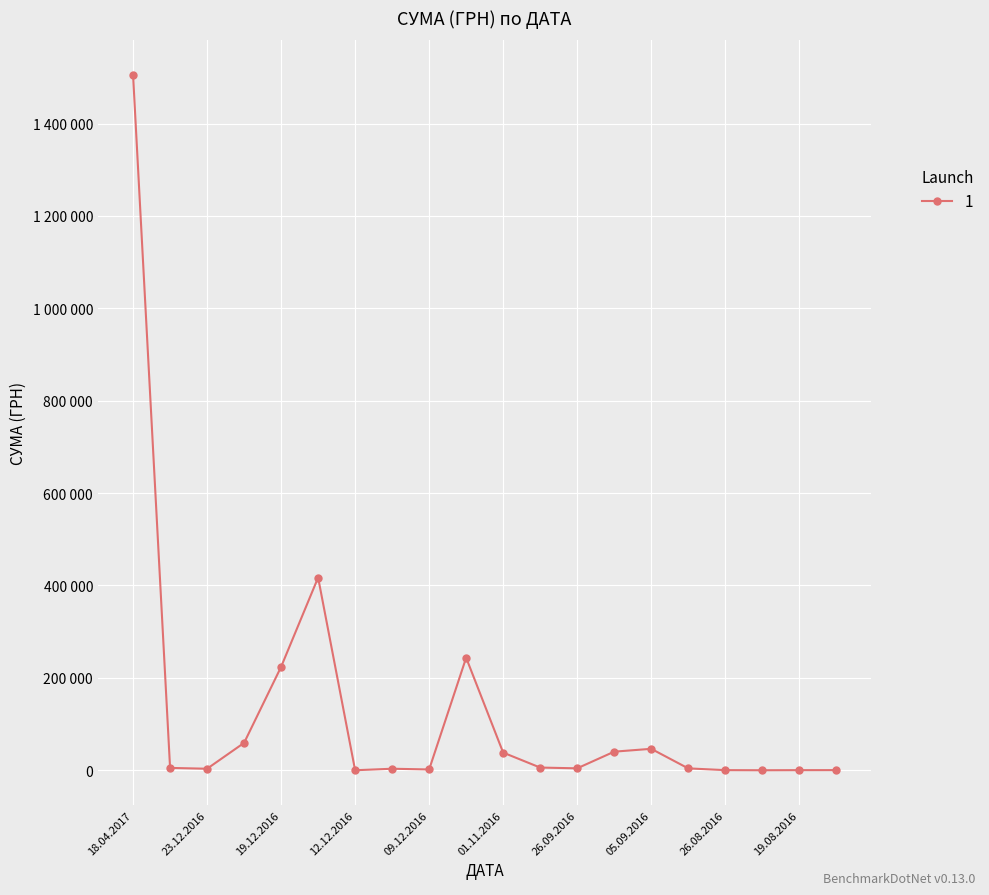

Does the chart have visible grid lines?

Yes